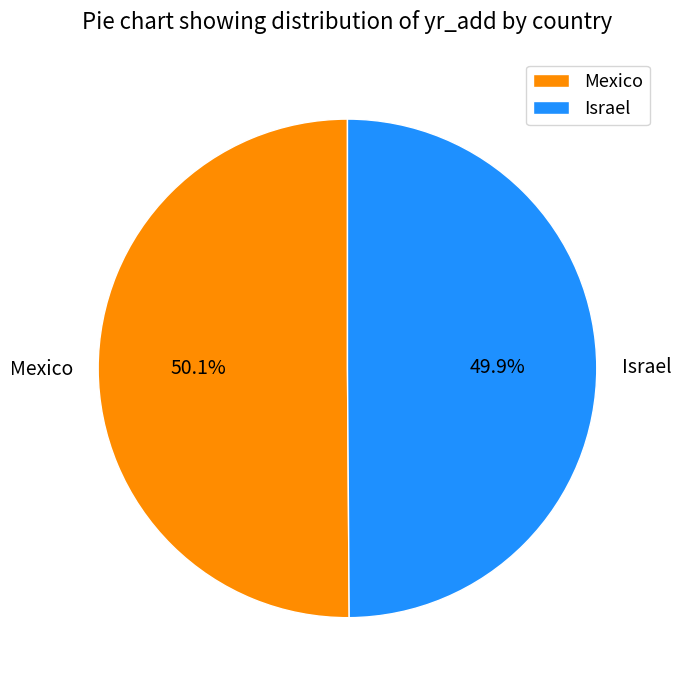

Approximately how many times larger is the value at Israel compared to Mexico?

1.0